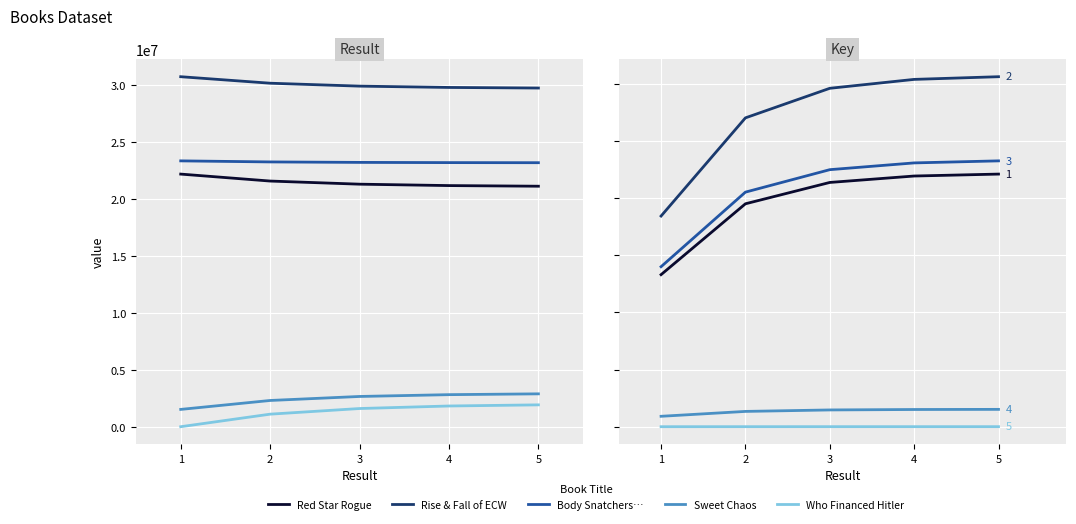

How many values in the Sweet Chaos series exceed 1472096?

3